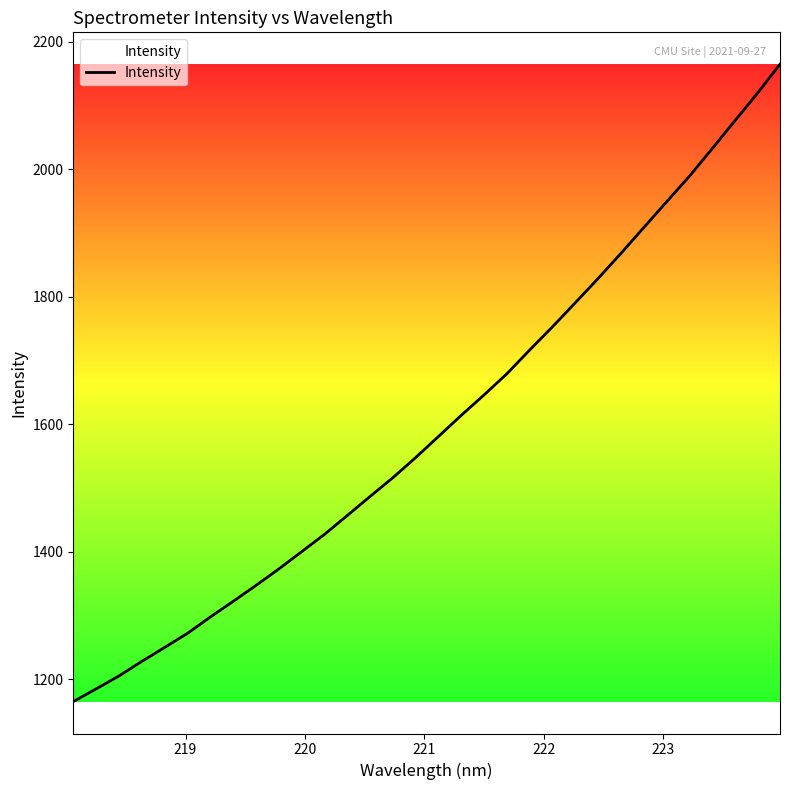

What is the difference between the maximum and minimum values?

1000.1